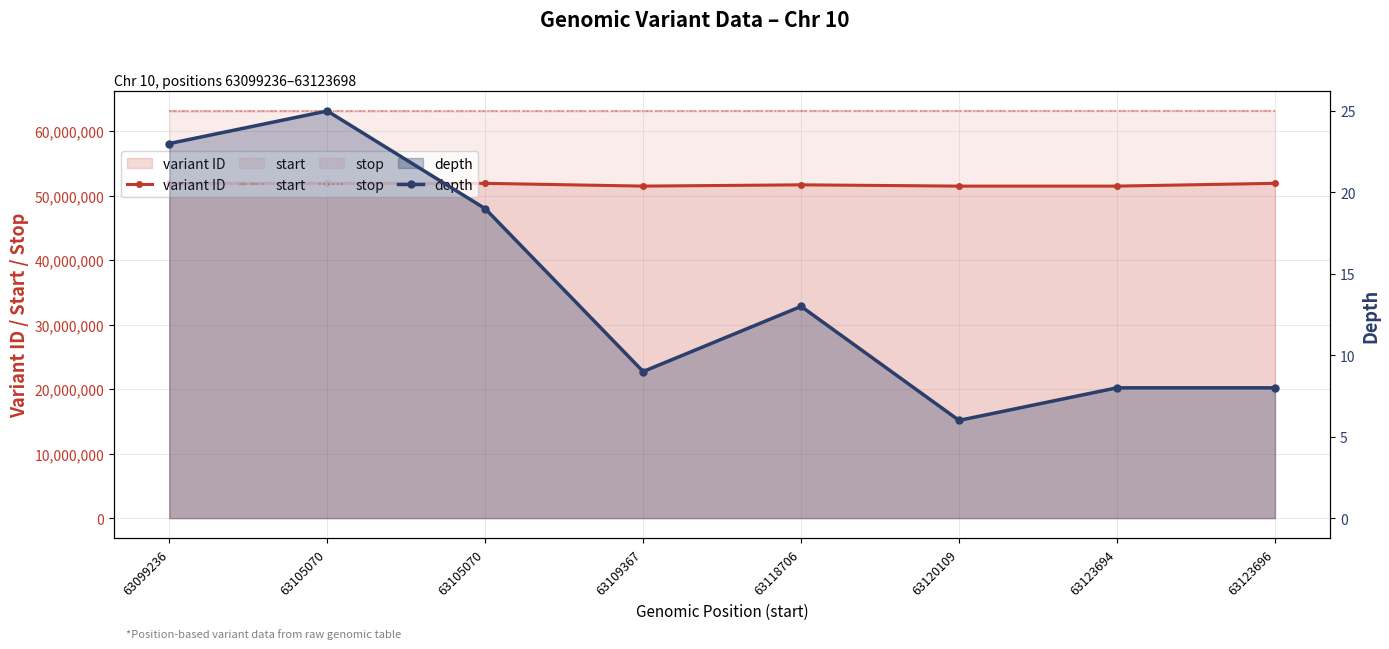

In depth, how many points are lower than both neighbors (excluding endpoints)?

2